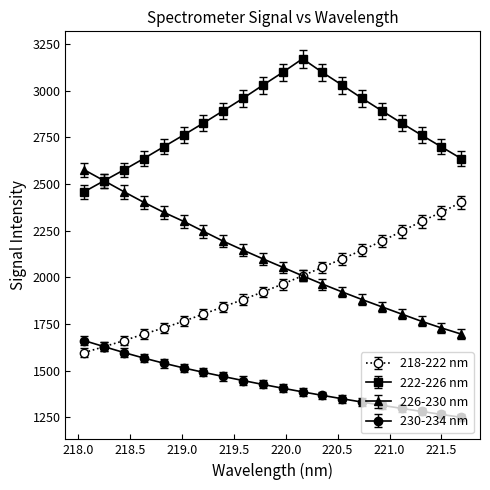

Rank the series by their maximum value, from highest to lowest.

222-226 nm, 226-230 nm, 218-222 nm, 230-234 nm